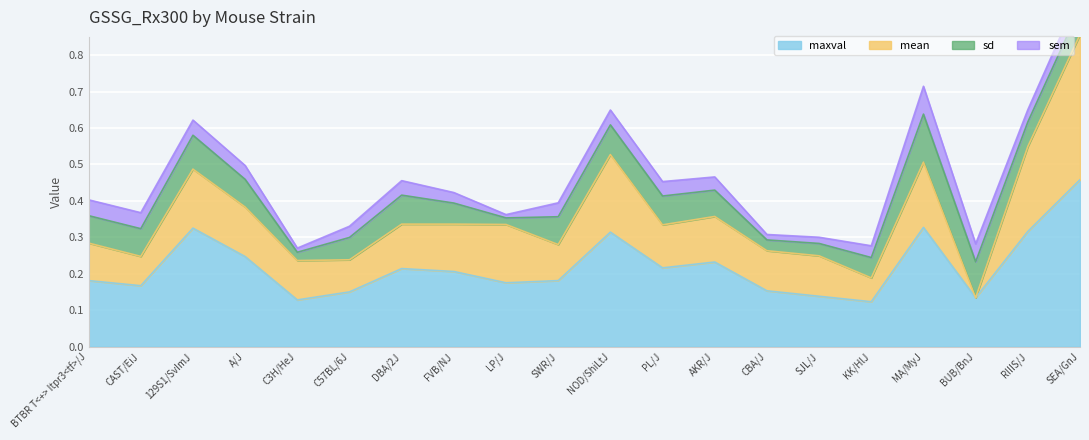

Count the number of categories in the chart.

20